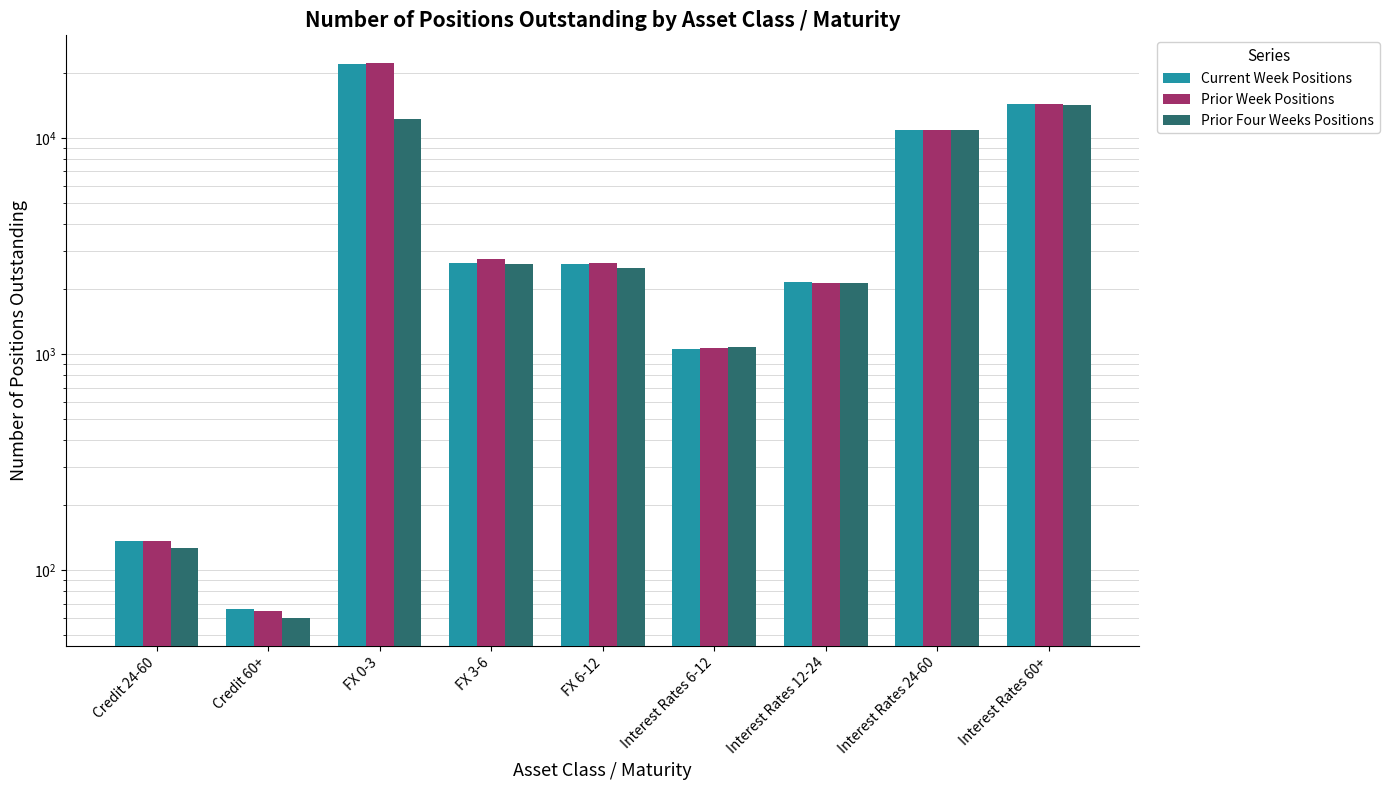

At how many categories does at least one series exceed 6834?

3